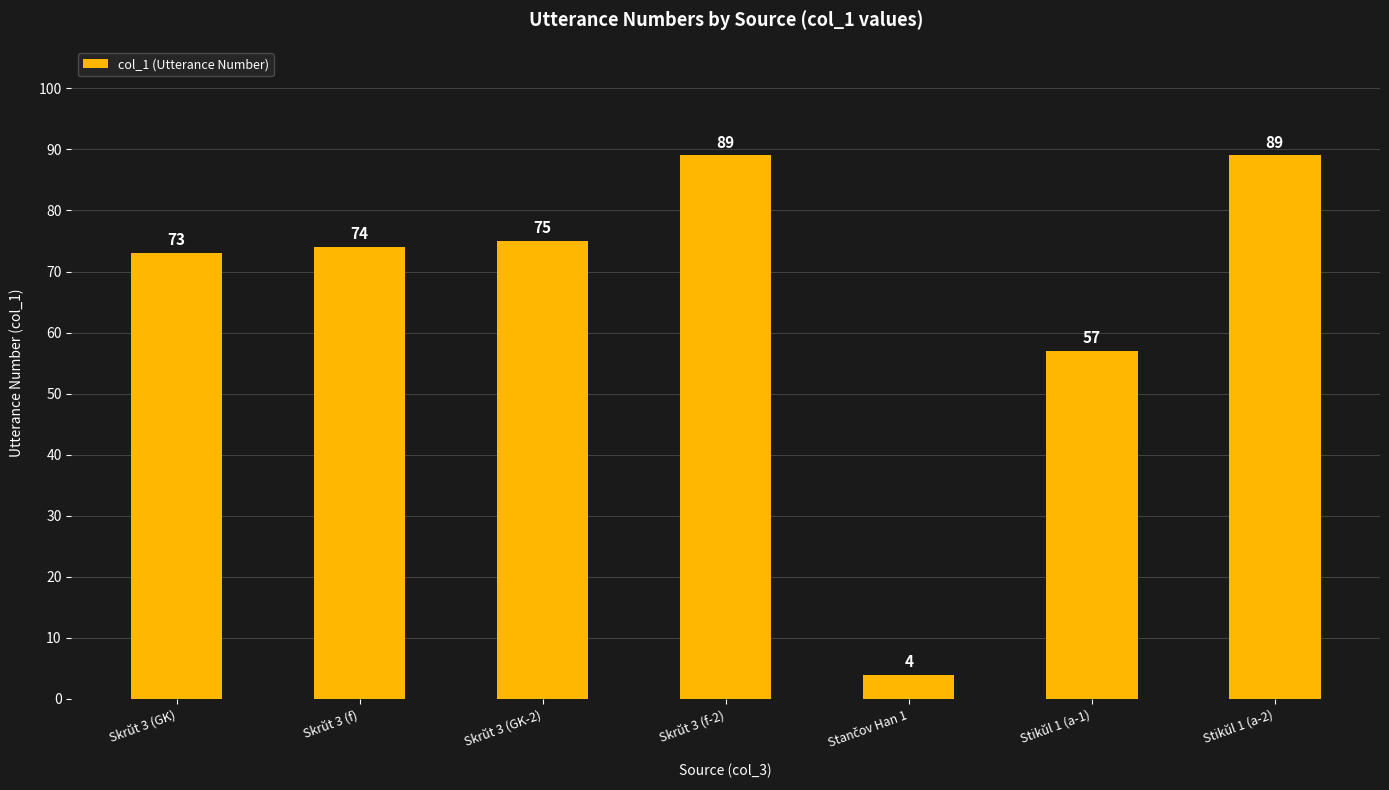

At which label is the value closest to 46?

Stikŭl 1 (a-1)